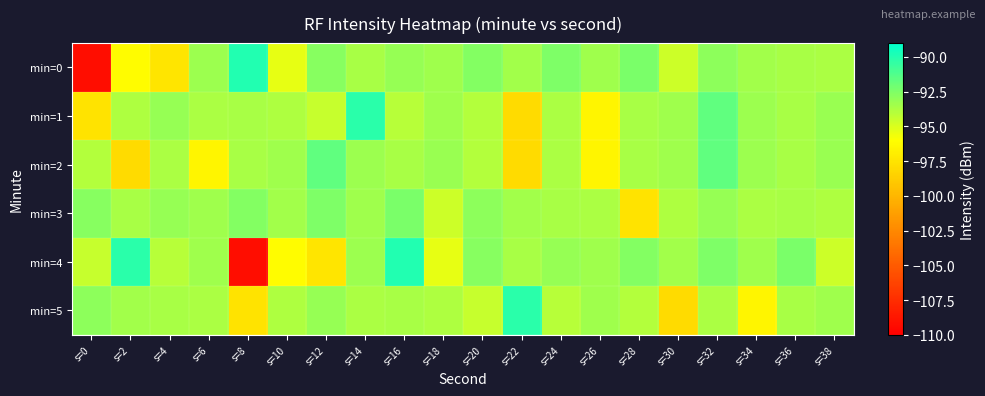

List the series in order of their peak value, lowest first.

min=3, min=2, min=1, min=5, min=0, min=4